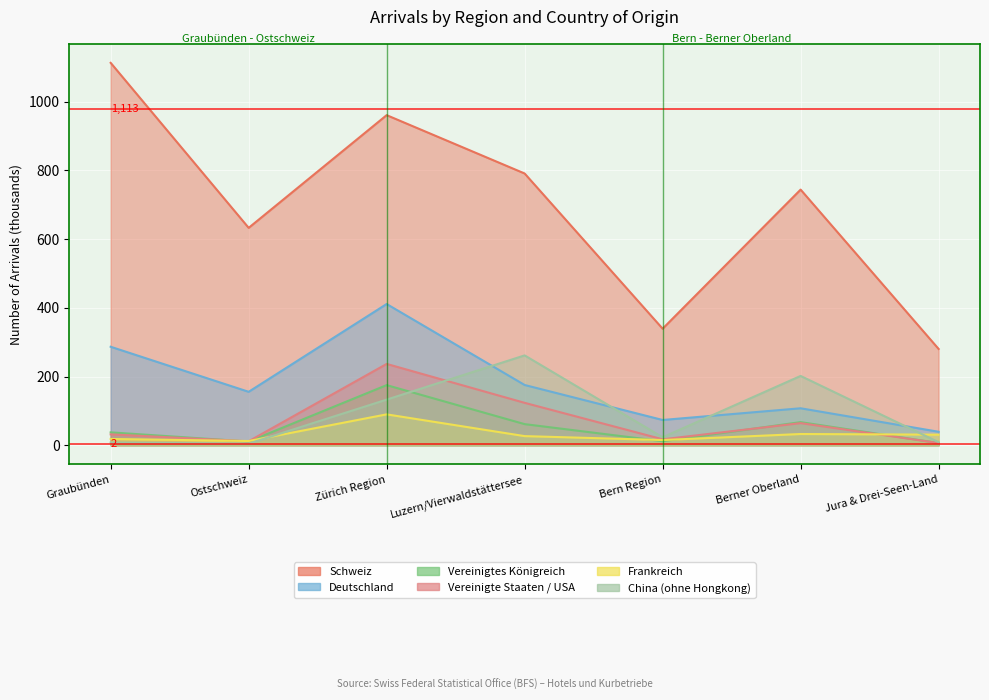

What value does the Vereinigte Staaten / USA series have at Jura & Drei-Seen-Land?

6.5